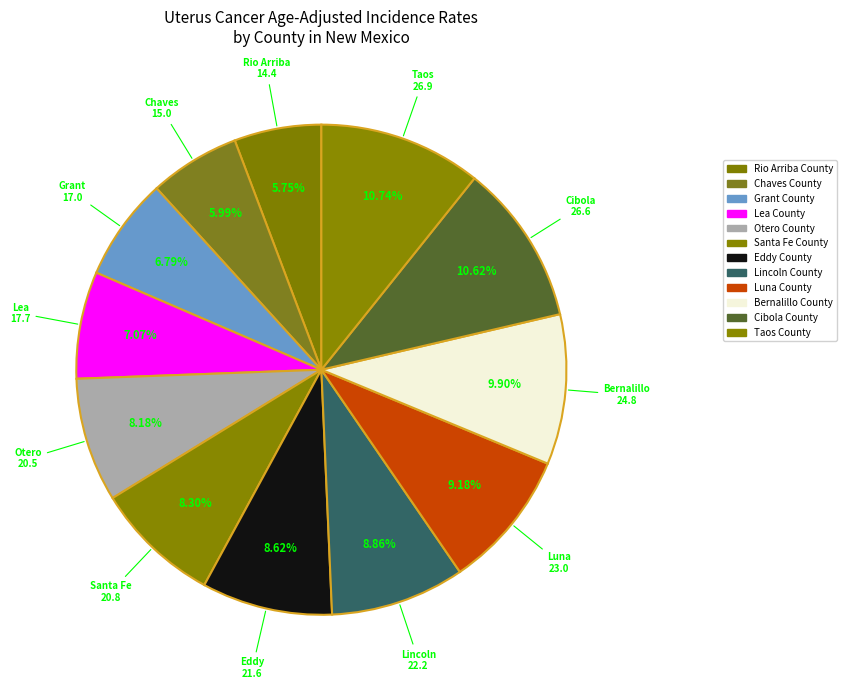

Does Otero County account for over 50% of the chart?

No